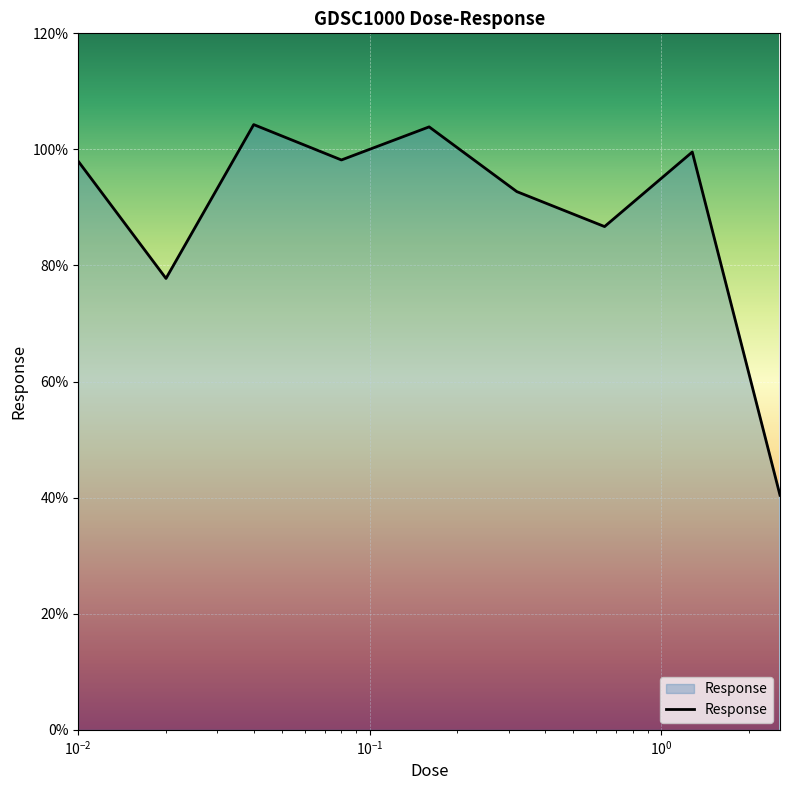

What is the minimum value shown in the chart?

40.4